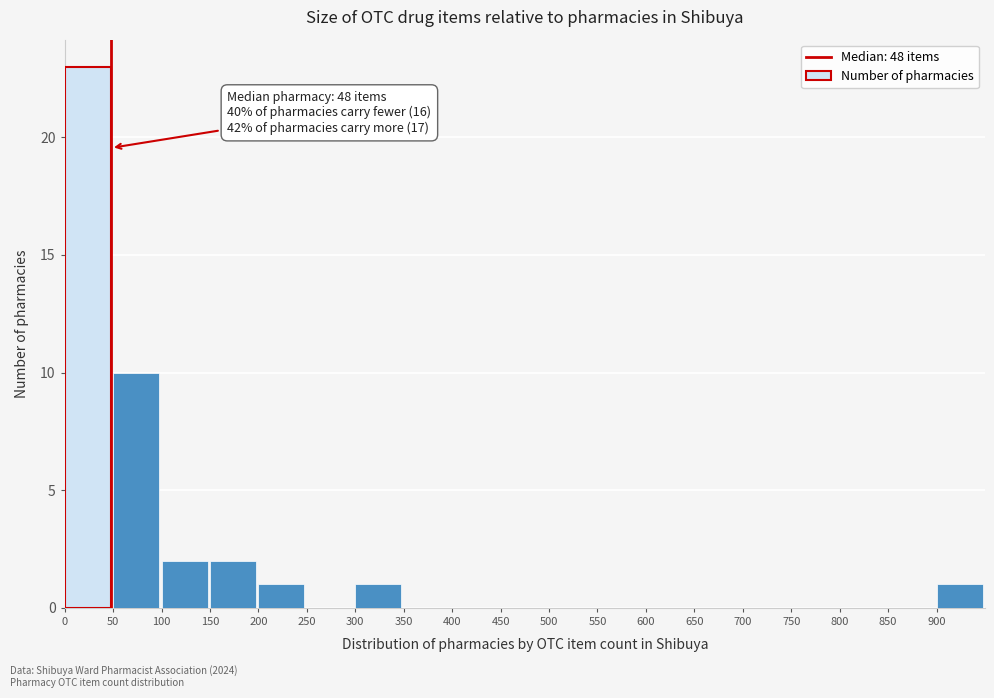

Which range on the x-axis has the tallest bar?

0 to 50